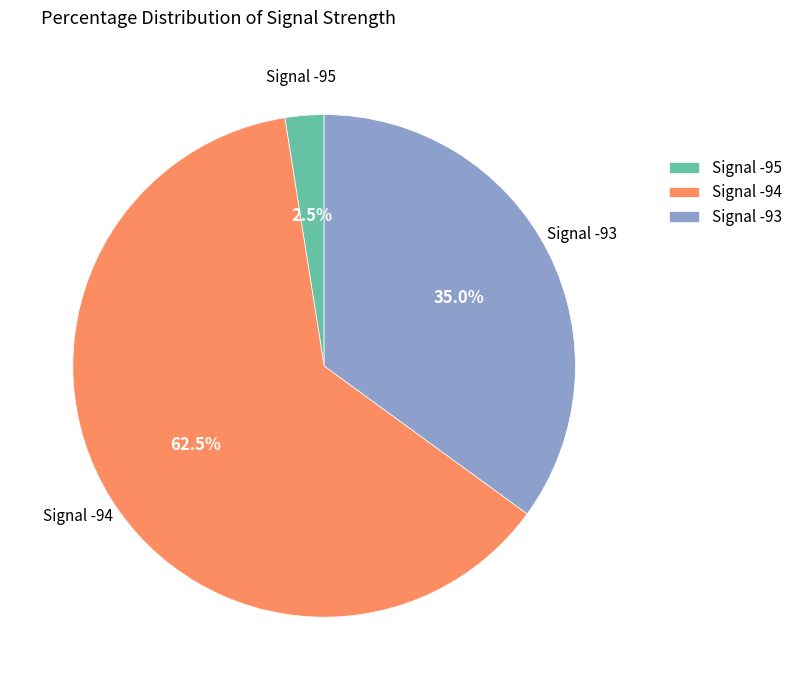

Which slice represents more than half of the pie?

Signal -94